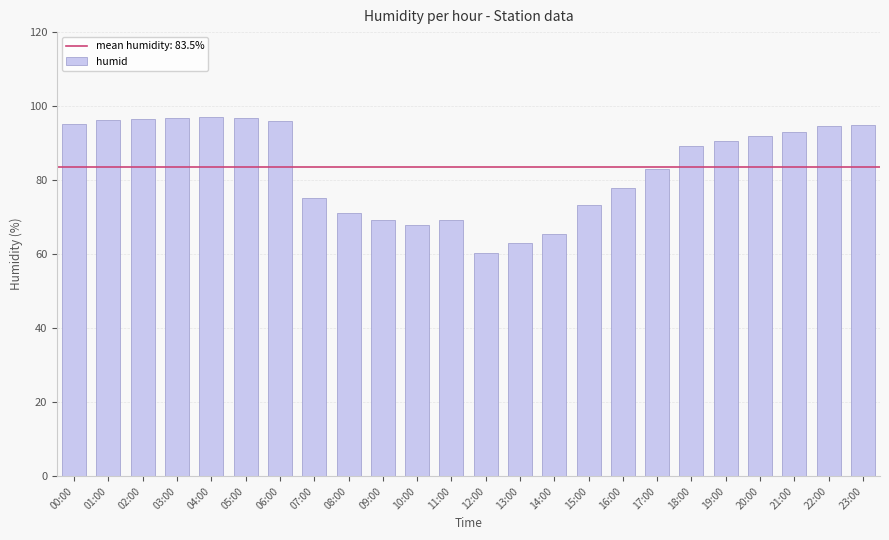

What is the sum of the values at 08:00 and 03:00?

167.7